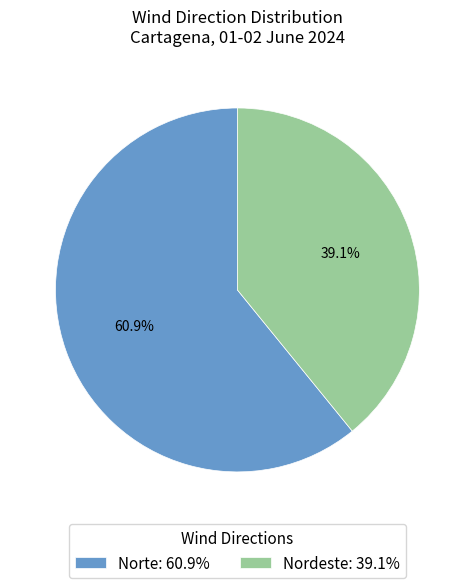

Which has a higher value, Nordeste: 39.1% or Norte: 60.9%?

Norte: 60.9%